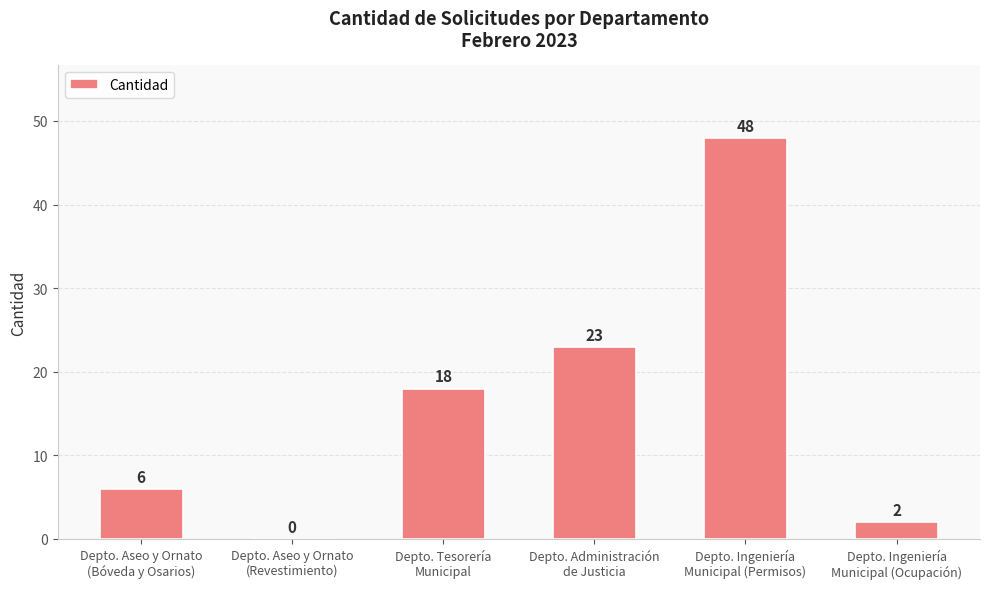

What is the average value?

16